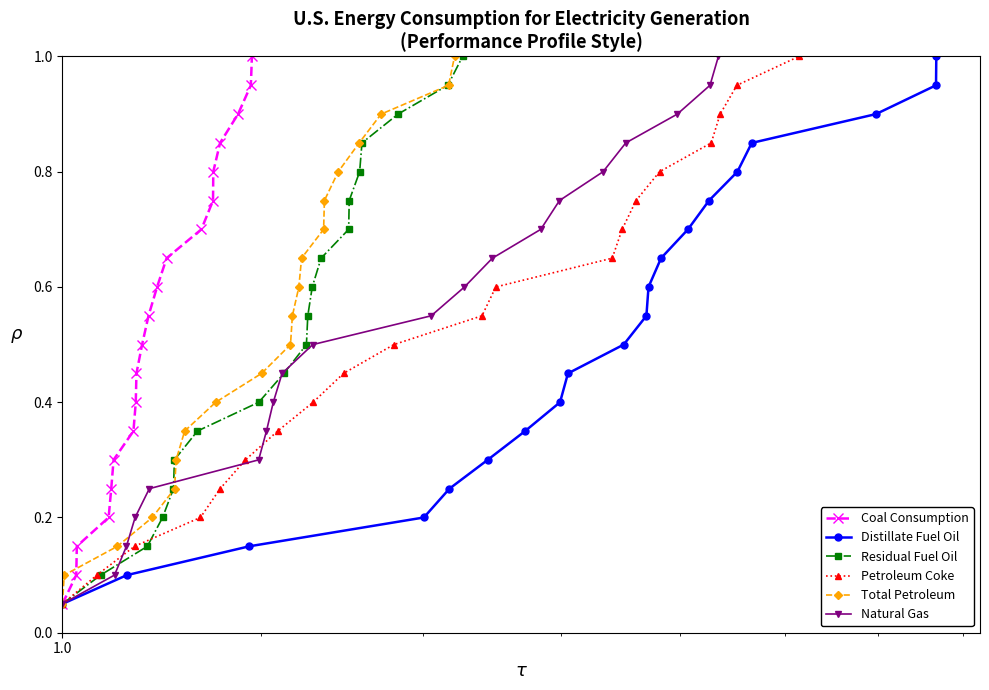

What is the smallest value displayed?

0.1